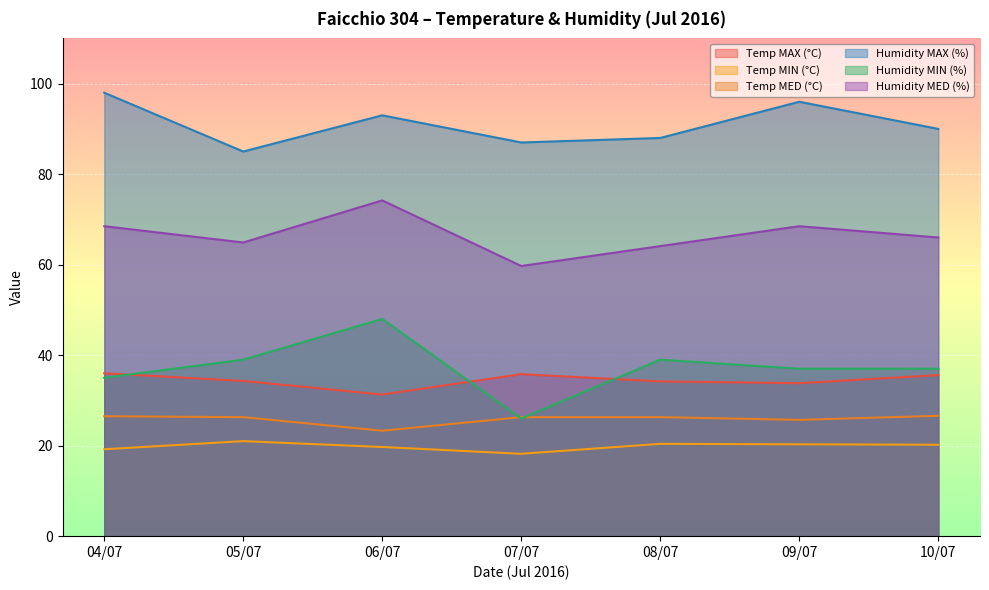

Reading left to right, transcribe all the data shown in this chart.

Temp MAX (°C): 36.0	34.3	31.3	35.8	34.2	33.8	35.6
Temp MIN (°C): 19.2	21.0	19.7	18.2	20.4	20.3	20.2
Temp MED (°C): 26.5	26.3	23.3	26.3	26.3	25.7	26.6
Humidity MAX (%): 98.0	85.0	93.0	87.0	88.0	96.0	90.0
Humidity MIN (%): 35.0	39.0	48.0	26.0	39.0	37.0	37.0
Humidity MED (%): 68.5	64.9	74.2	59.7	64.1	68.5	66.0